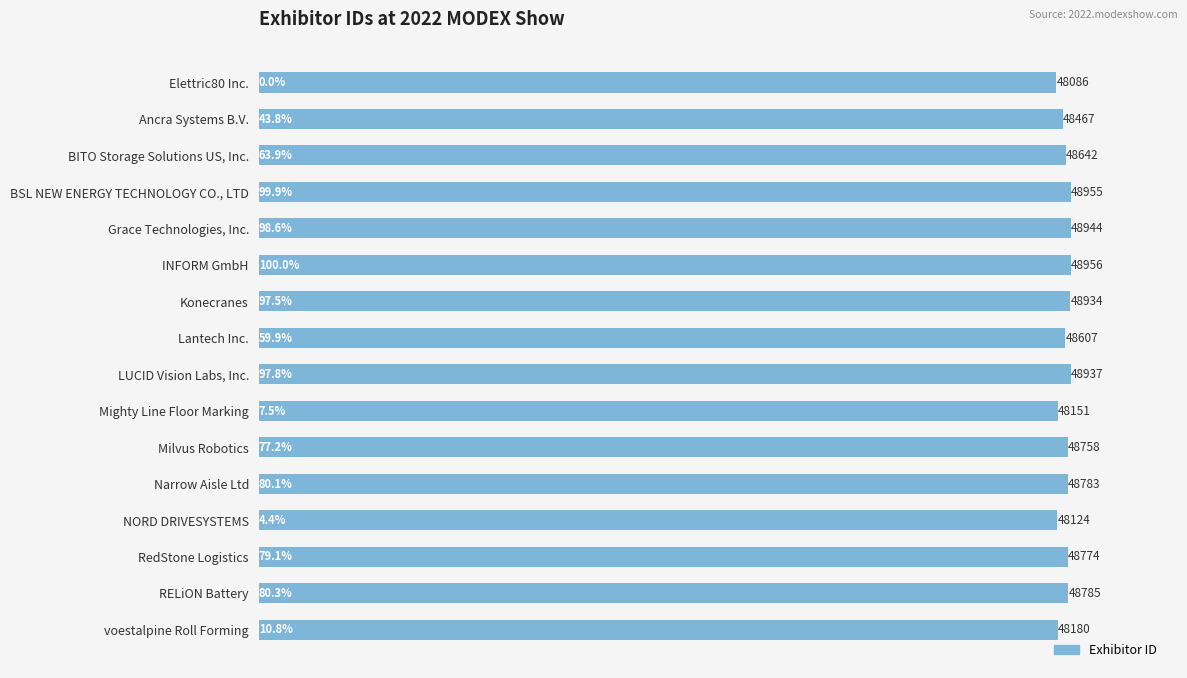

How many bars are there in total?

16